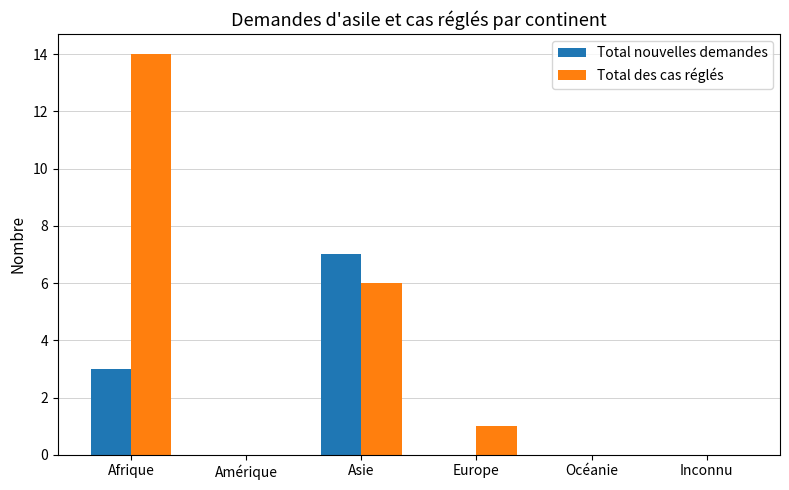

At which label does Total nouvelles demandes reach its peak?

Asie